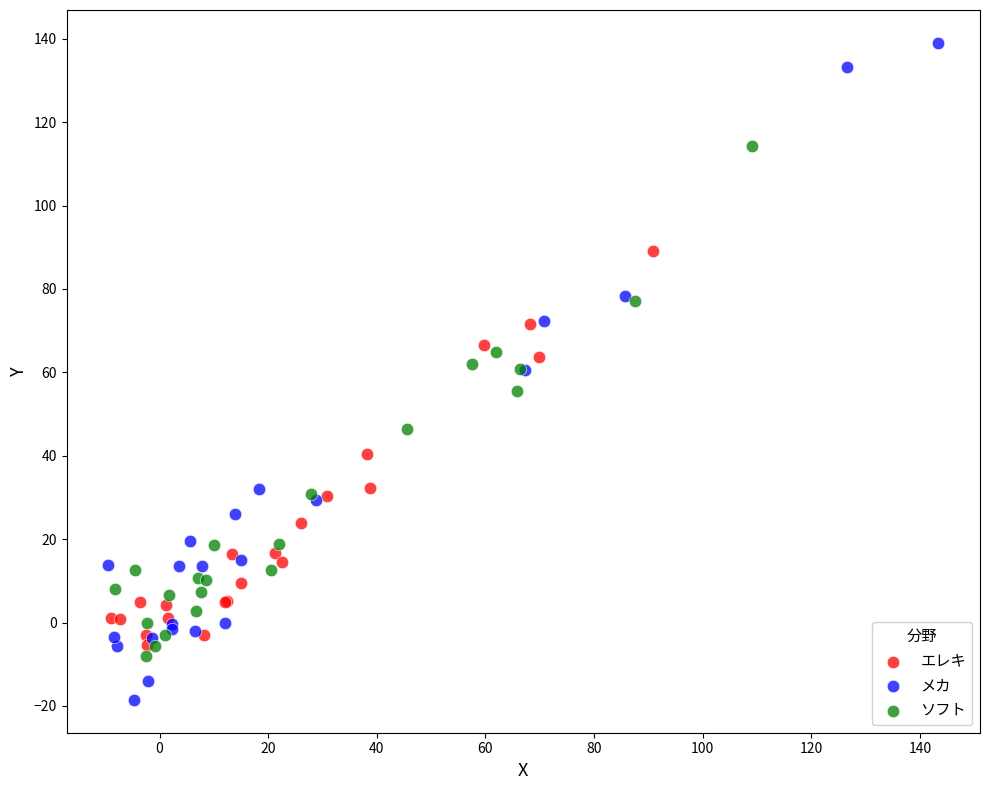

Which series contains the highest Y value?

メカ